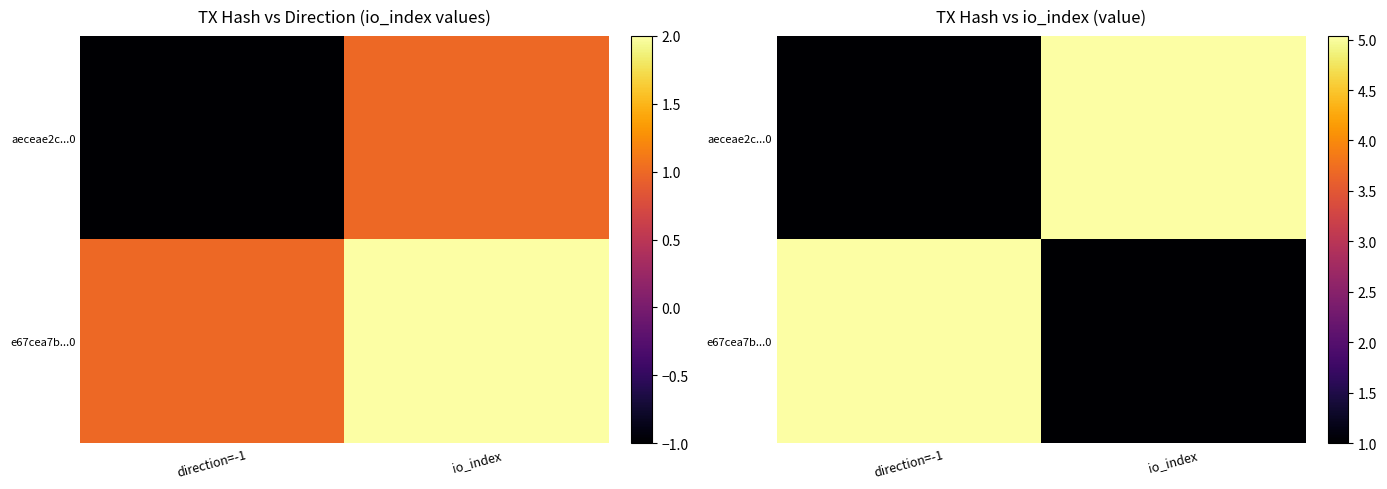

List the labels in order of aeceae2c...0 value, smallest first.

direction=-1, io_index